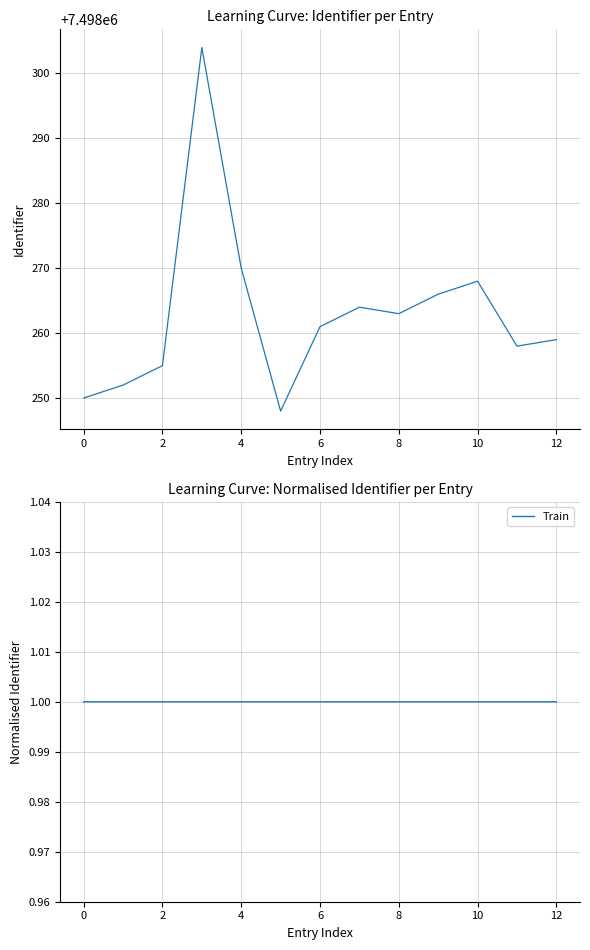

How many interior local peaks does the Identifier series have?

3